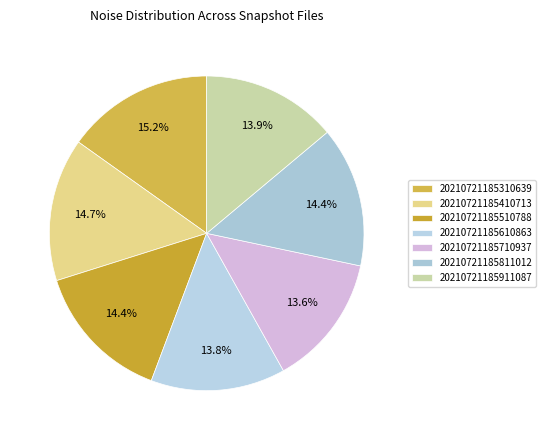

To the nearest percent, what percentage of the pie is 20210721185710937?

14%